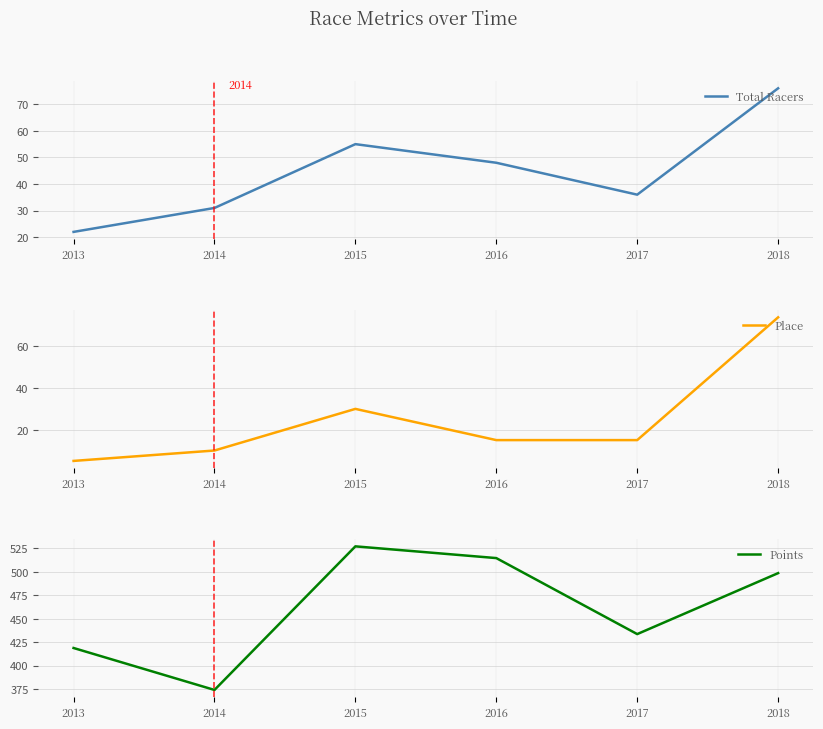

True or false: Total Racers and Points cross at least once.

False